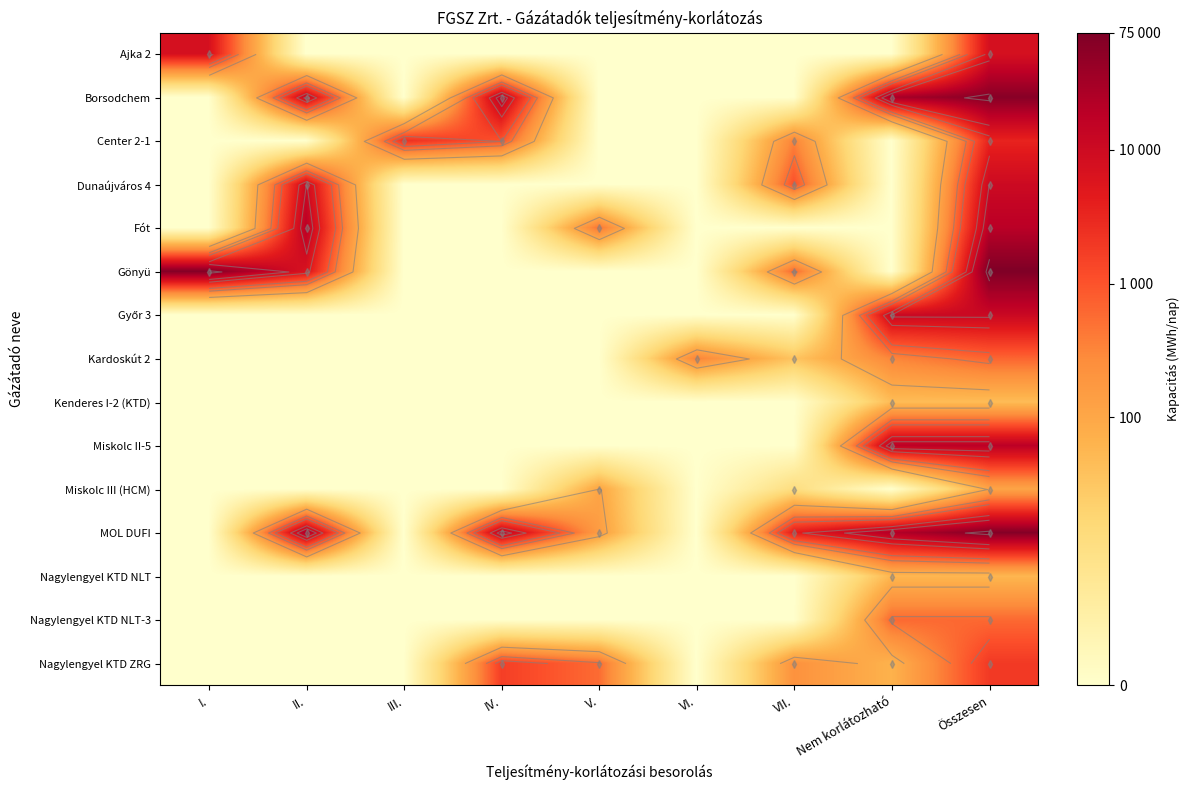

Which category has the lowest value in the Ajka 2 series?

II.